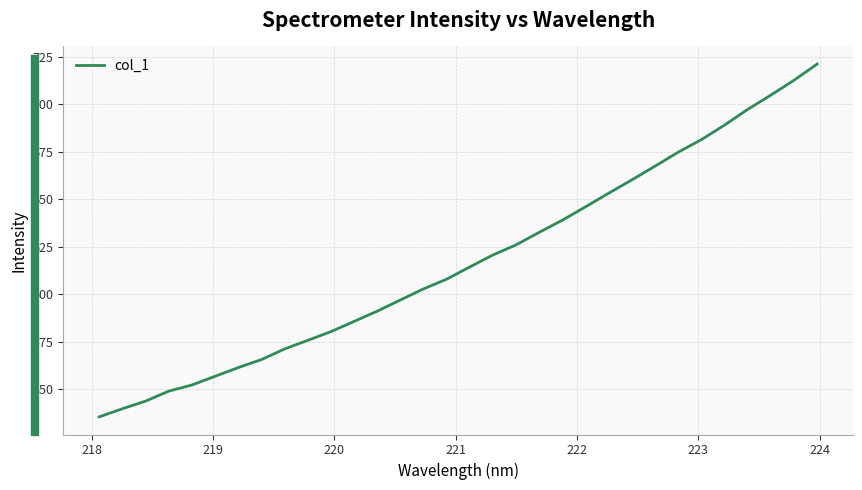

What is the difference between the maximum and minimum values?

185.8